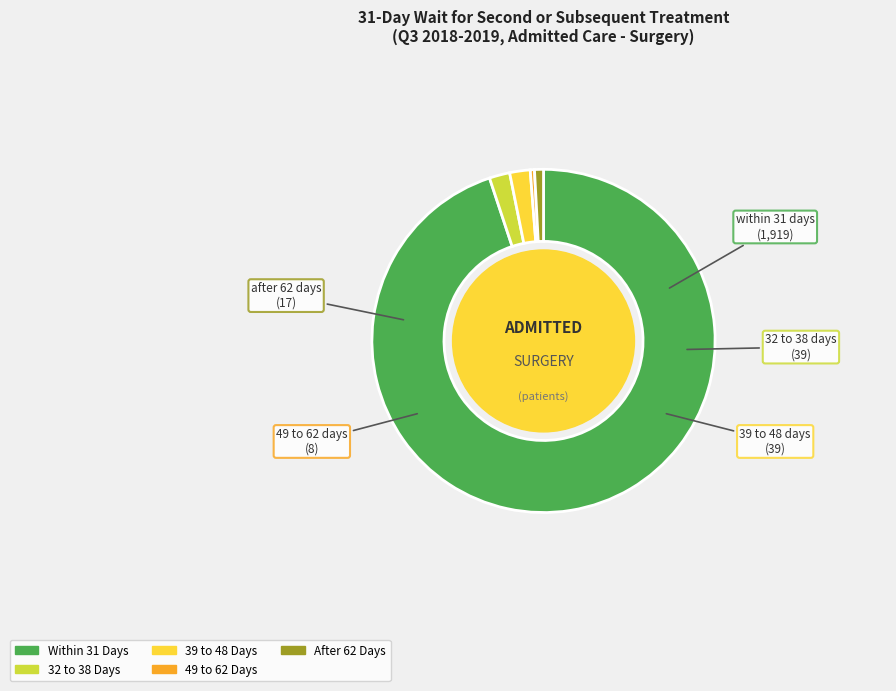

Between 32 to 38 Days and After 62 Days, which is larger?

32 to 38 Days